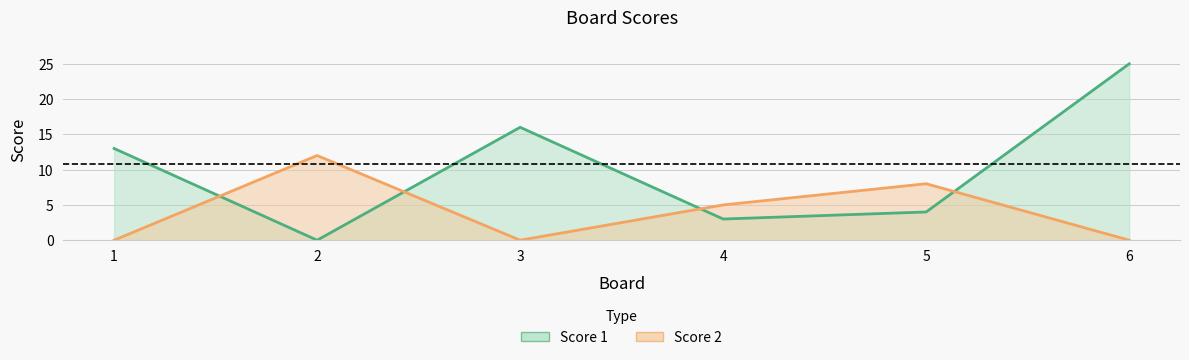

Does the chart have visible grid lines?

Yes